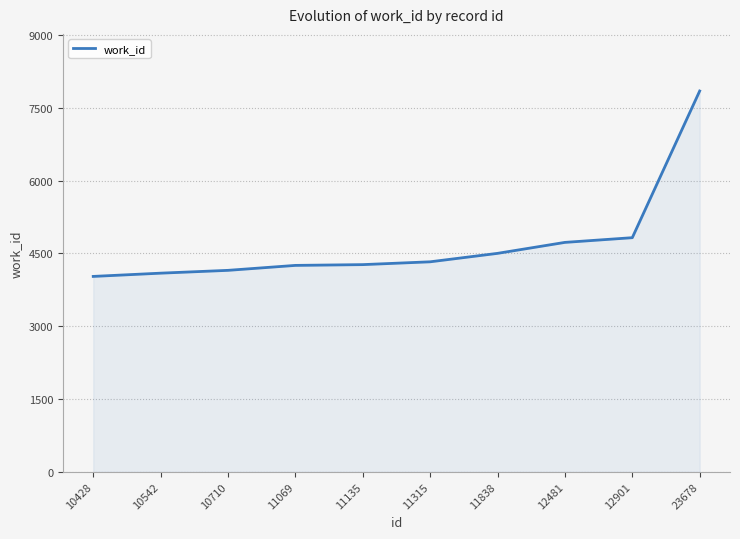

True or false: the data shows 2395 at 11315.

False